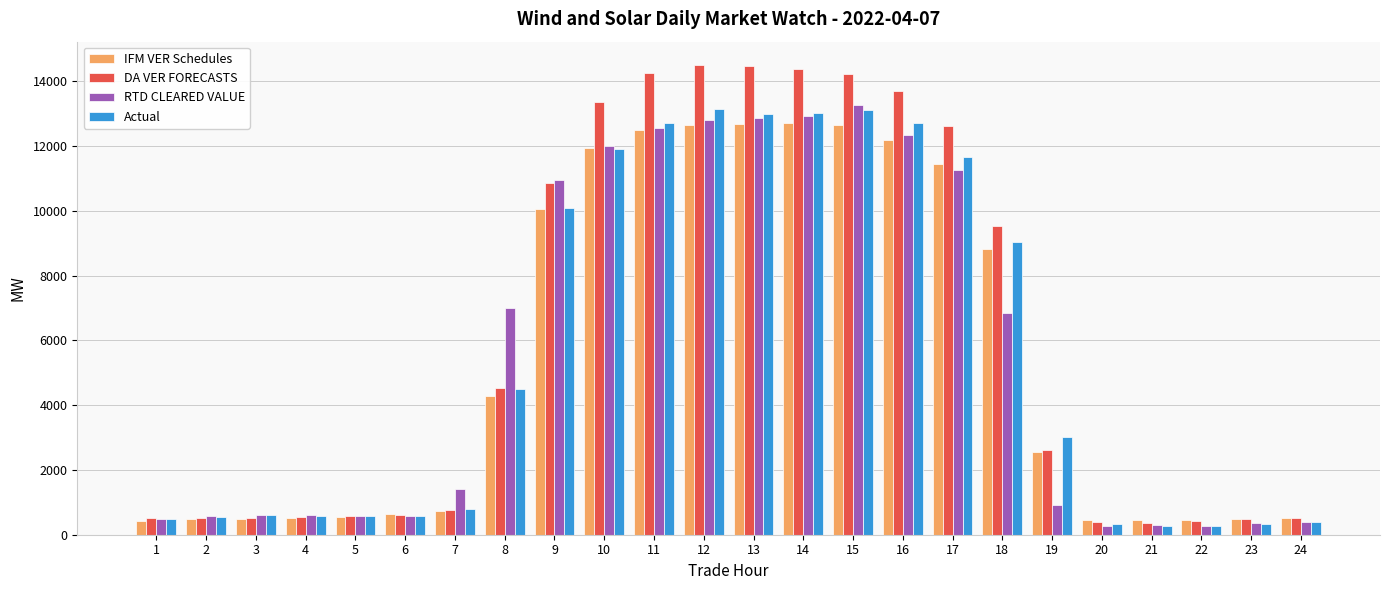

What is the total value across all series at 2?

2132.7